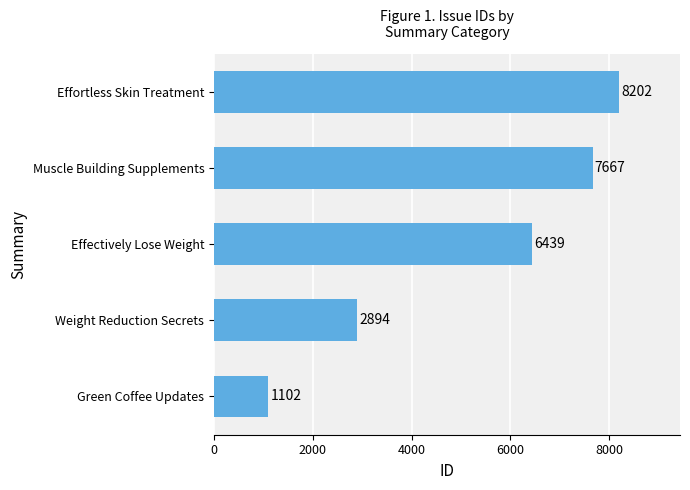

Rank the categories by value from lowest to highest.

Green Coffee Updates, Weight Reduction Secrets, Effectively Lose Weight, Muscle Building Supplements, Effortless Skin Treatment